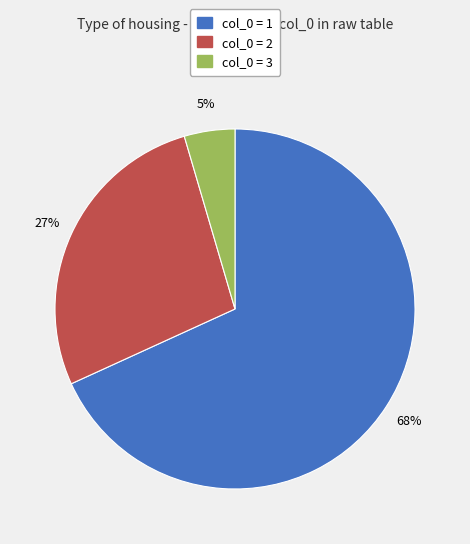

Is there a majority slice in this chart?

Yes